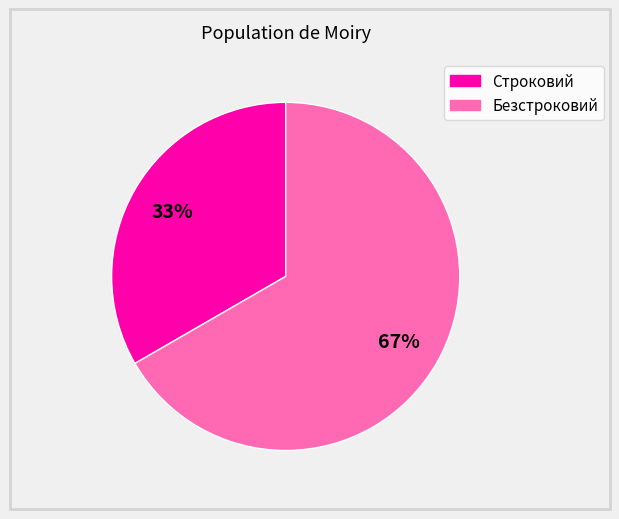

Does any single category account for the majority?

Yes